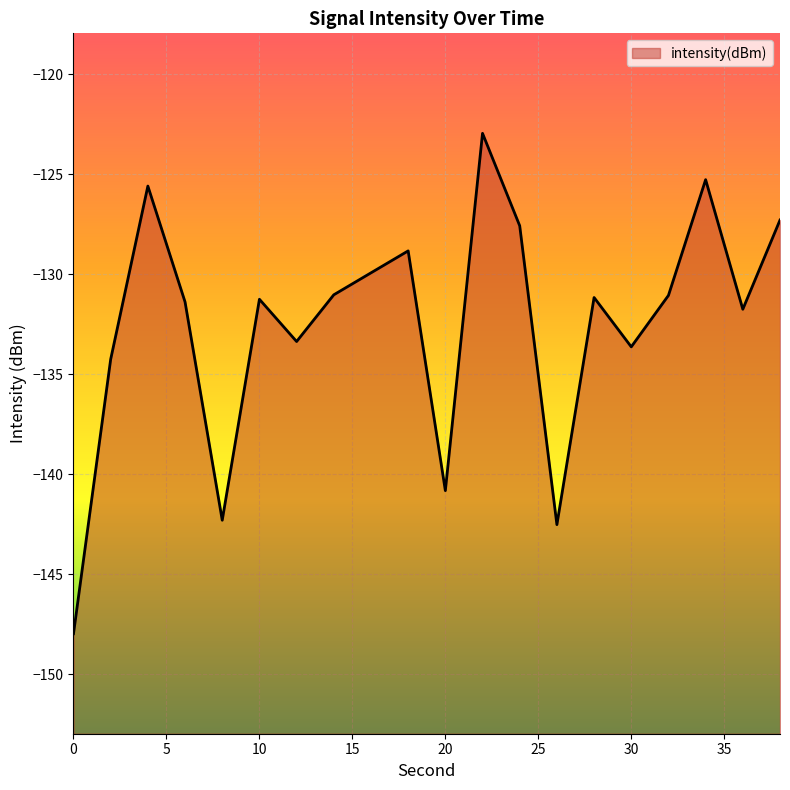

At which label is the value closest to -135?

2